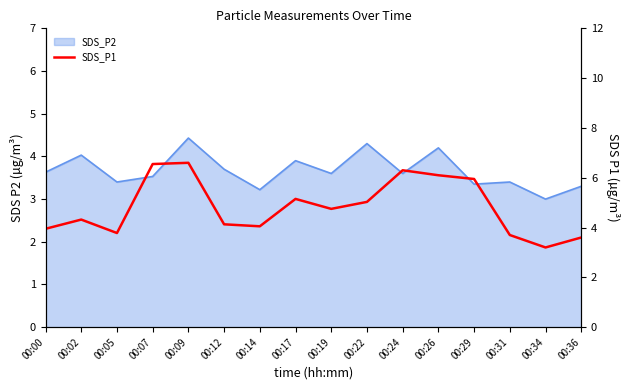

At which category does the chart reach its peak across all series?

00:09